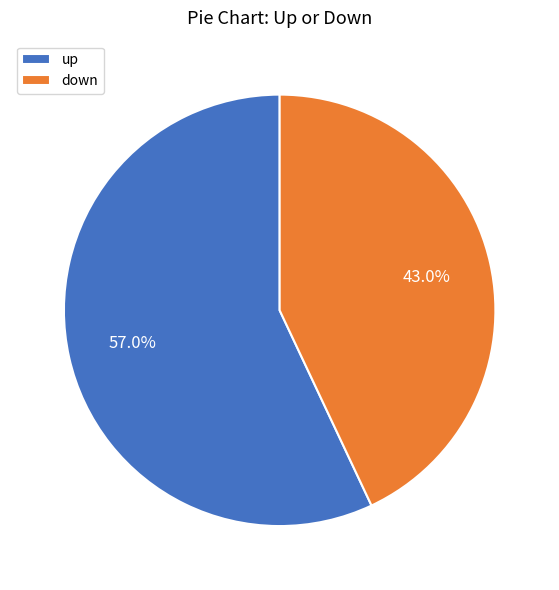

True or false: up accounts for 57% of the total.

True